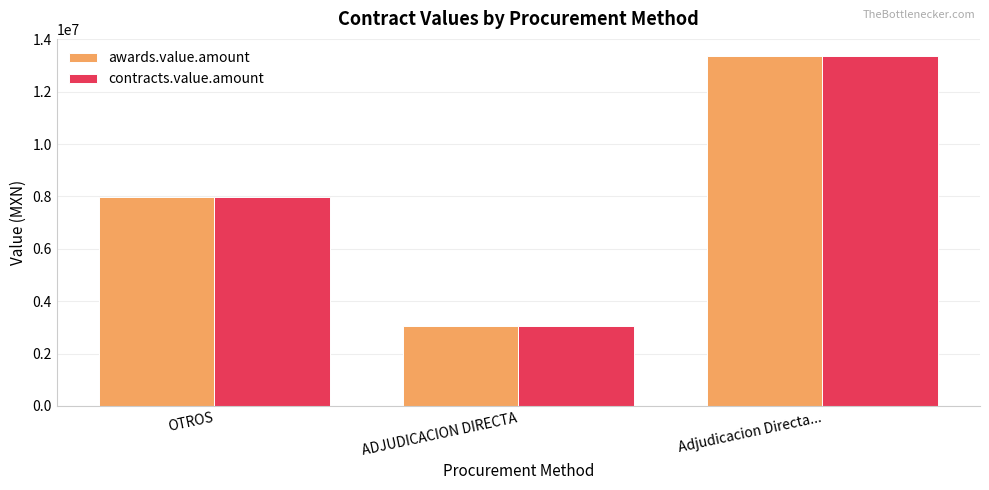

What is the difference between the contracts.value.amount values at Adjudicacion Directa... and ADJUDICACION DIRECTA?

10274988.8